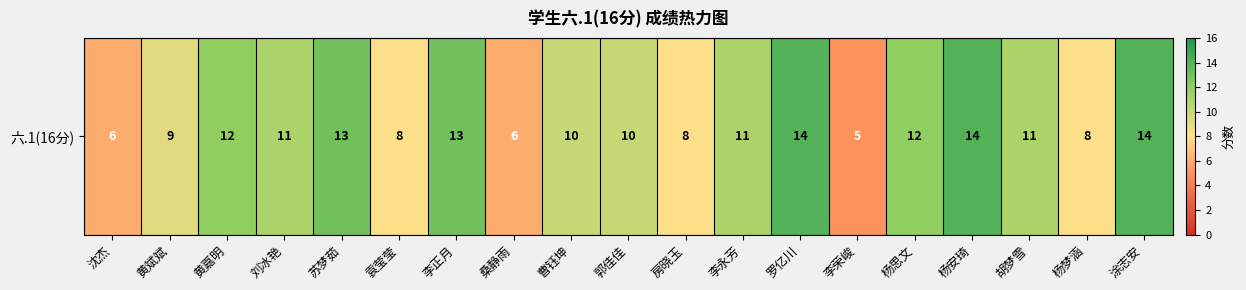

What is the change in value from 曹钰坤 to 房晓玉?

-2